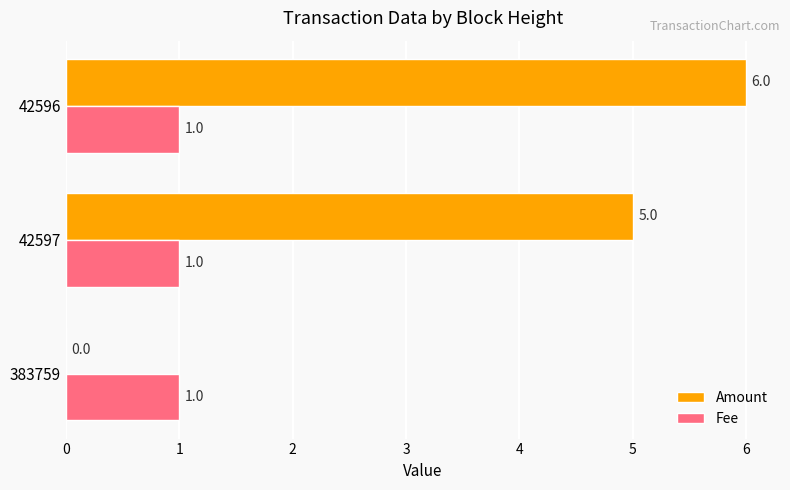

The Fee series shows 1 at 42597. True or false?

True